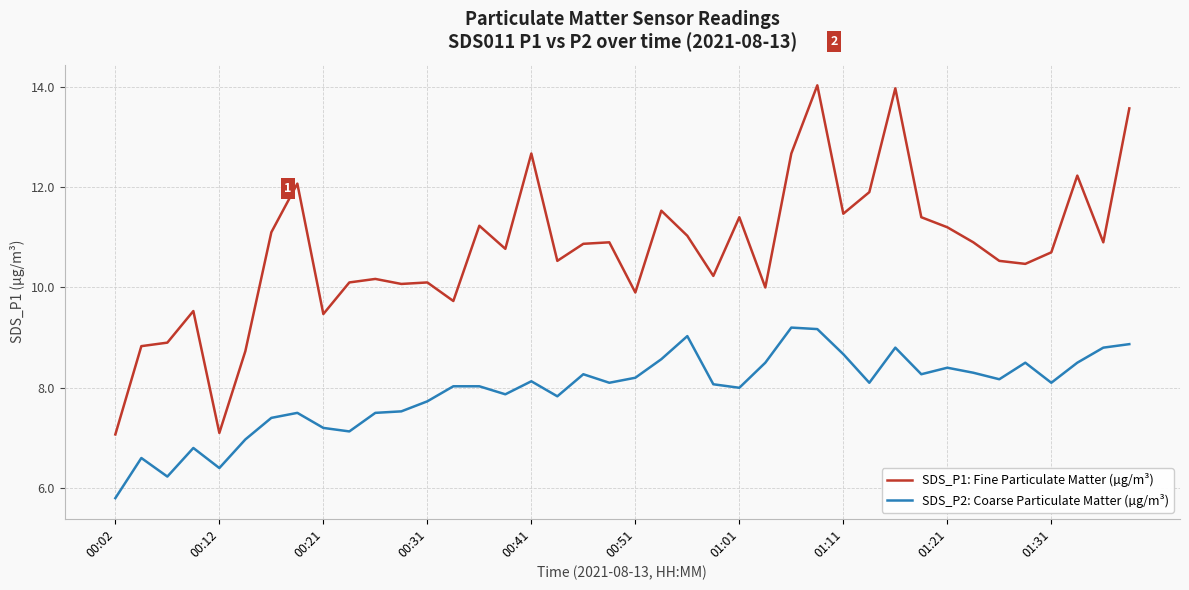

Does the chart display data point markers on the line(s)?

No